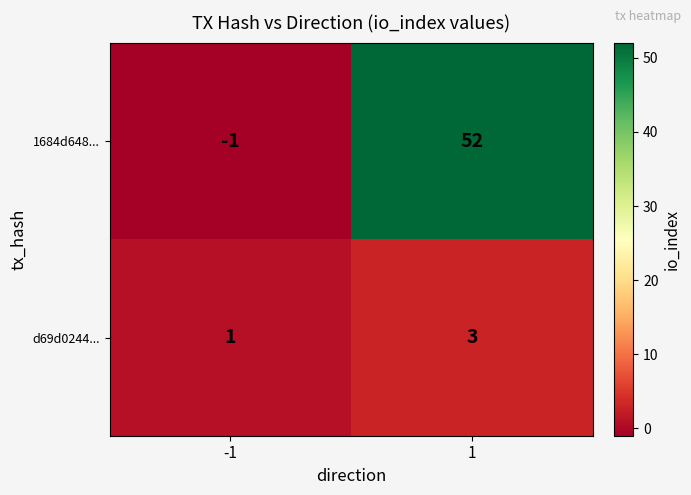

How many series are shown in this chart?

2